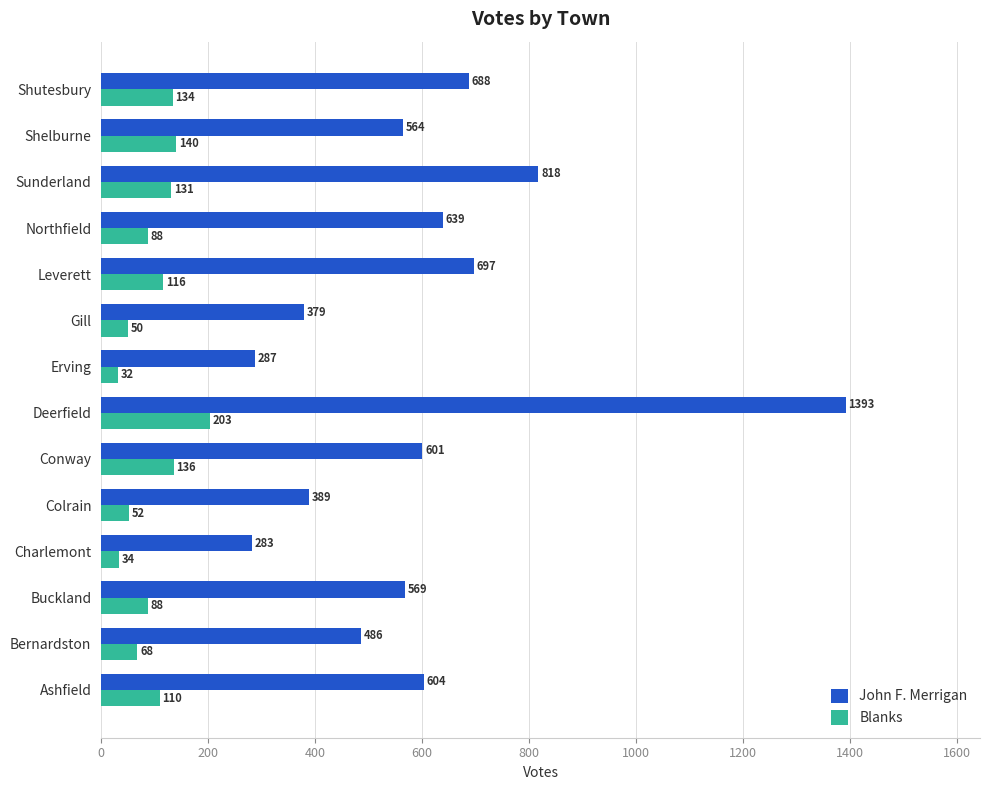

At which label does Blanks reach its minimum?

Erving